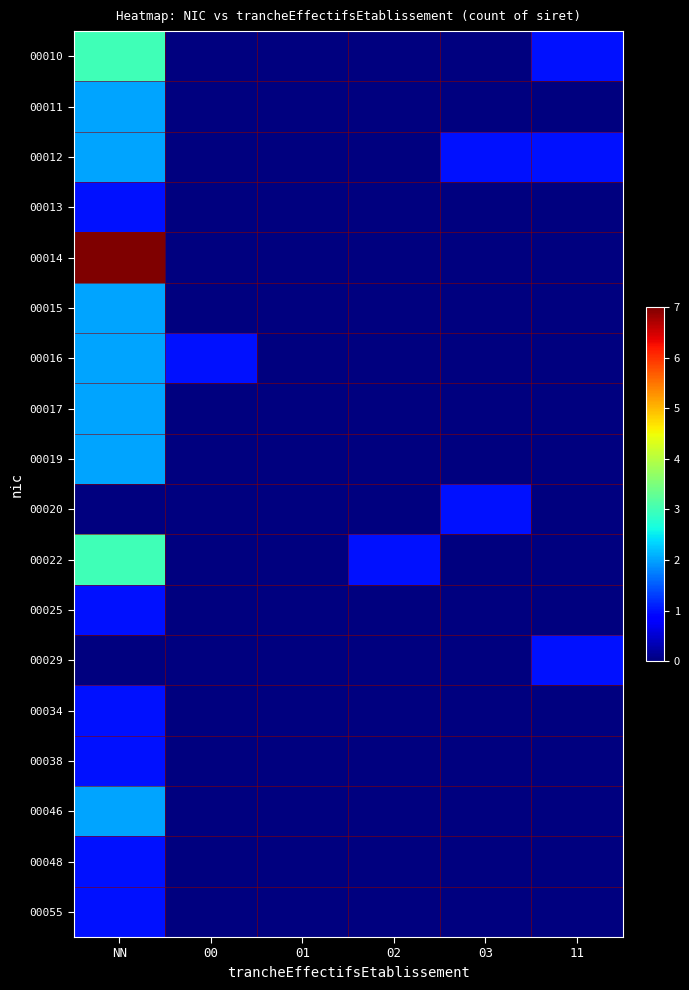

At 00, list the series in order from smallest to largest.

00010, 00011, 00012, 00013, 00014, 00015, 00017, 00019, 00020, 00022, 00025, 00029, 00034, 00038, 00046, 00048, 00055, 00016